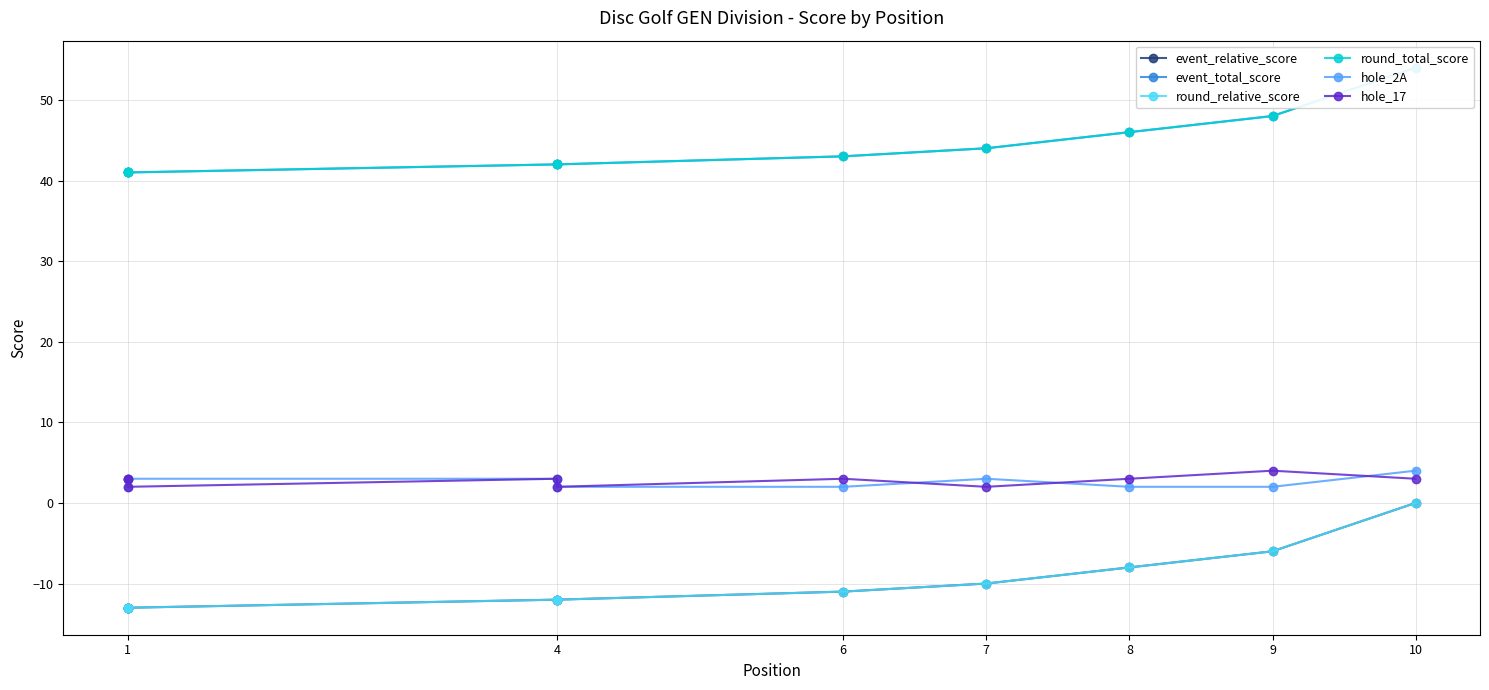

Which series has the widest spread of values?

event_relative_score